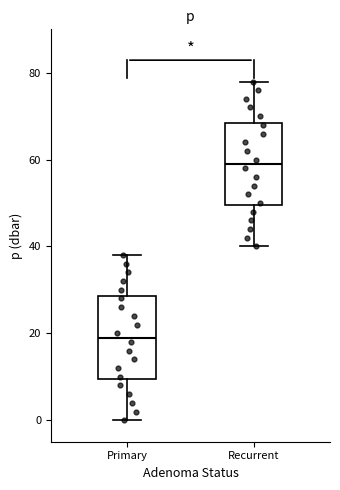

Reading left to right, transcribe this box plot: for each box, give where its median line is, the range the box spans, and where its two whiskers end, as read against the y-axis. The values are not printed on the chart, so give them approximately, as read against the axis.

Primary: median 20, box 10 to 28, whiskers 0 to 38
Recurrent: median 60, box 50 to 68, whiskers 40 to 78